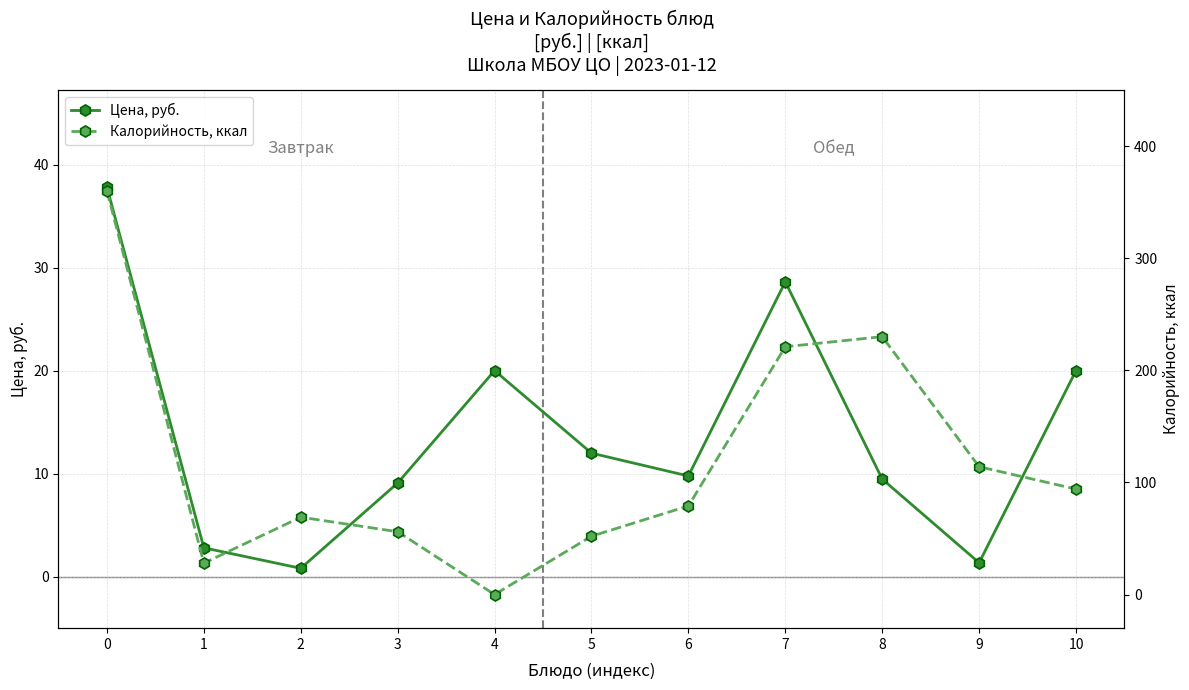

The value of Цена, руб. at 7 is 17.3. True or false?

False